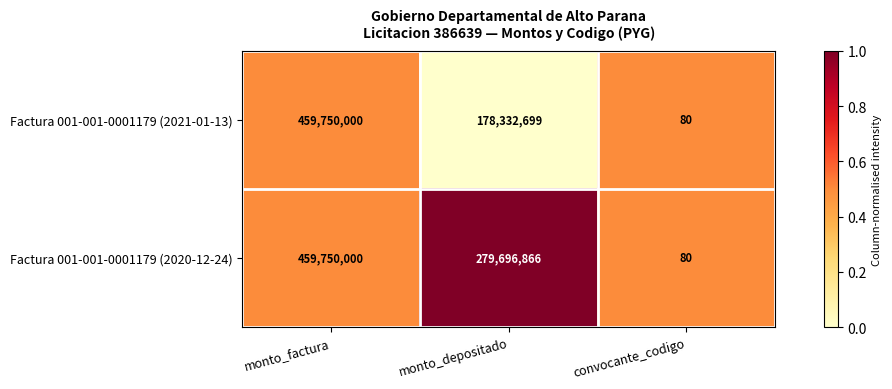

What is the difference between the Factura 001-001-0001179 (2020-12-24) values at monto_factura and monto_depositado?

180053134